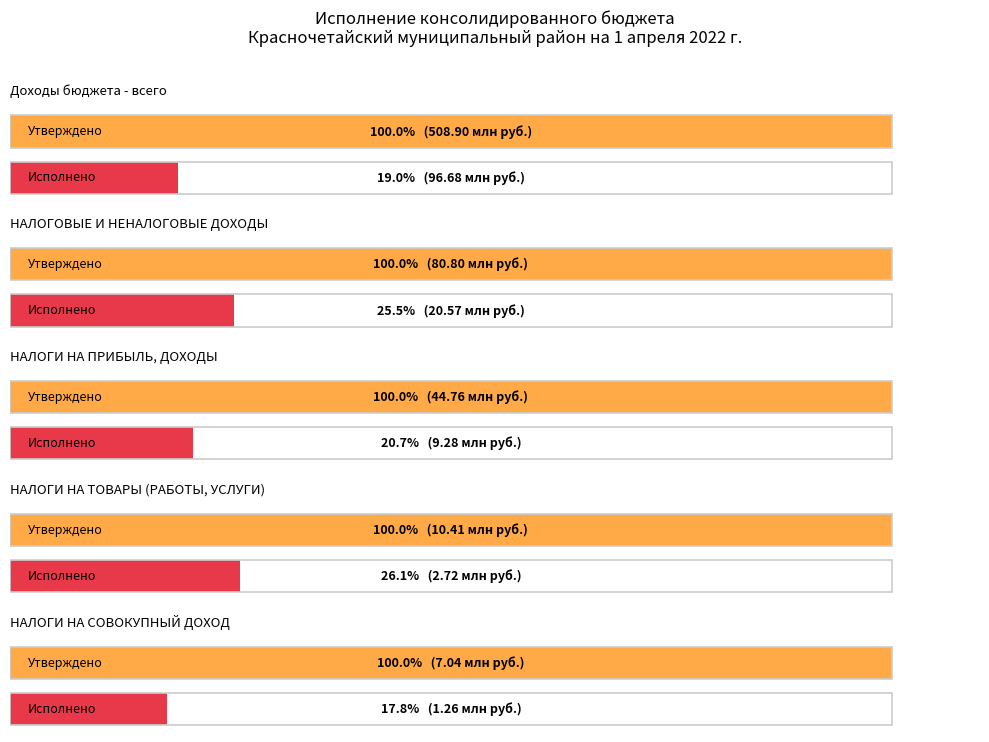

At how many categories does at least one series exceed 130898036?

1